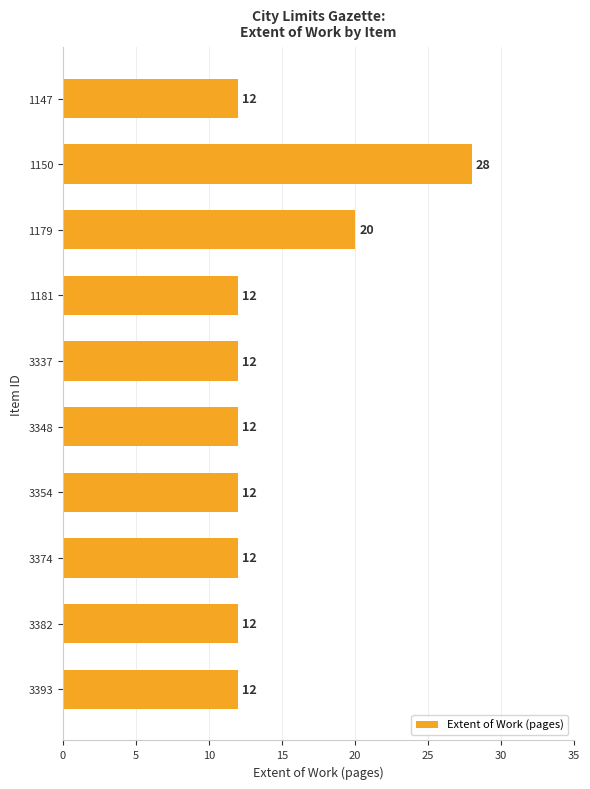

What is the smallest value displayed?

12